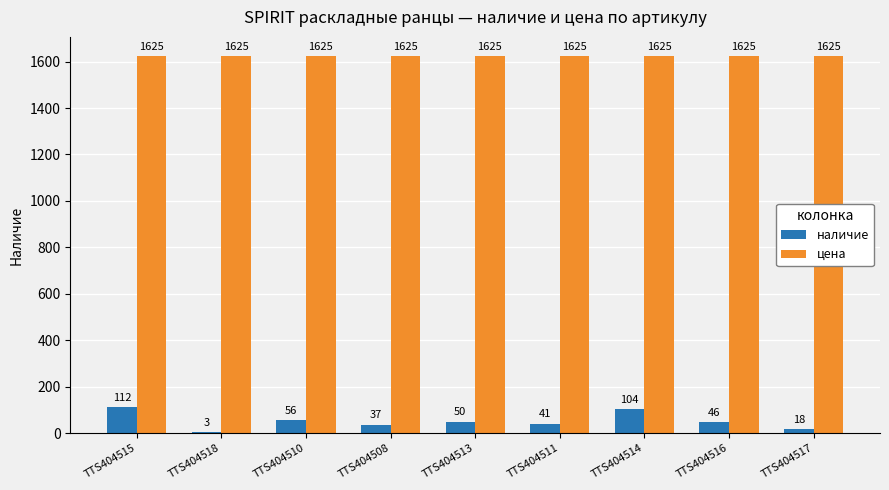

Which series has the widest spread of values?

наличие